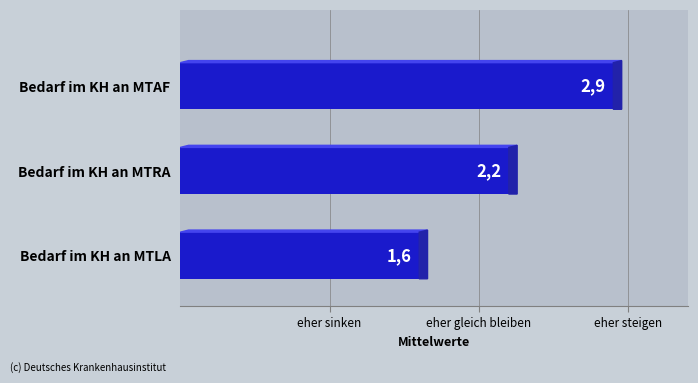

Are the bars horizontal?

Yes